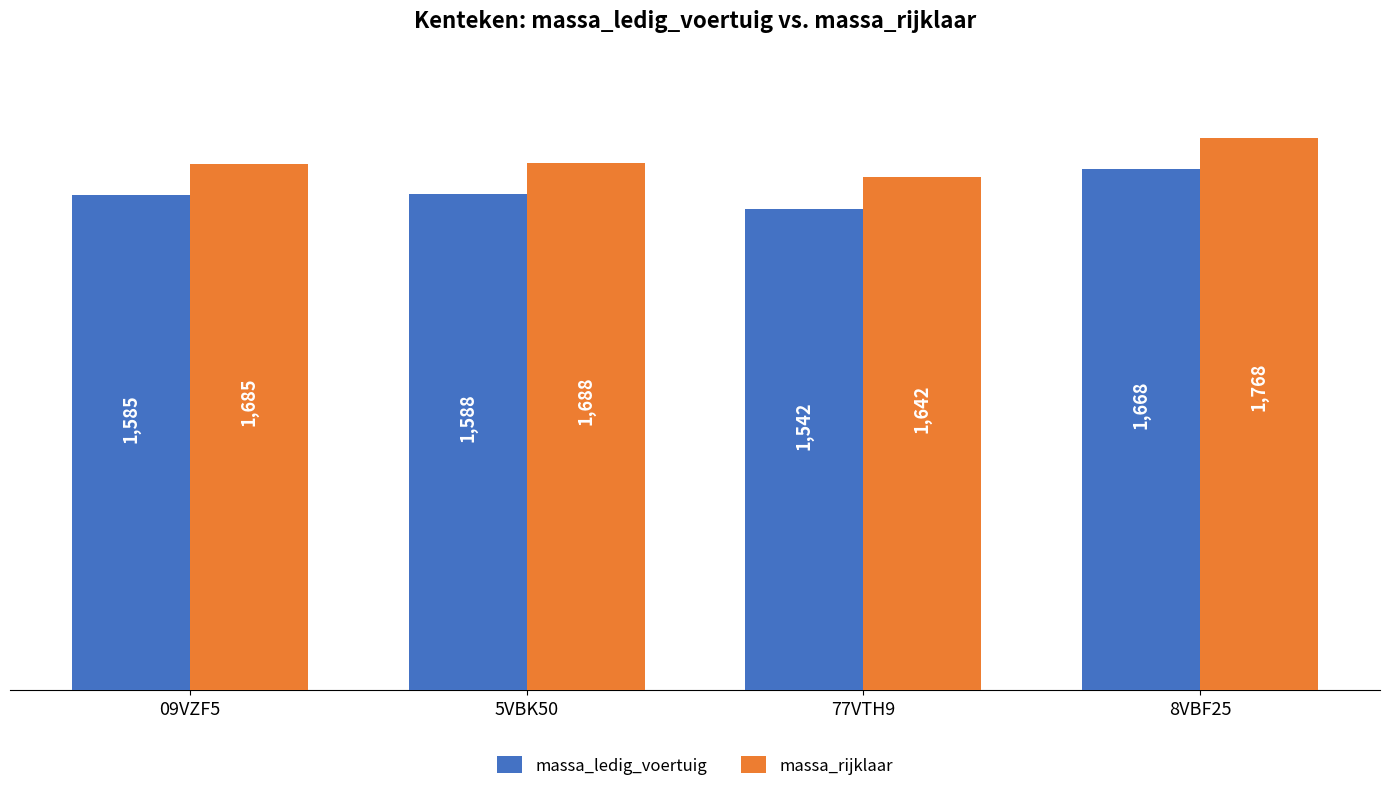

What is the difference between the massa_ledig_voertuig values at 5VBK50 and 8VBF25?

80